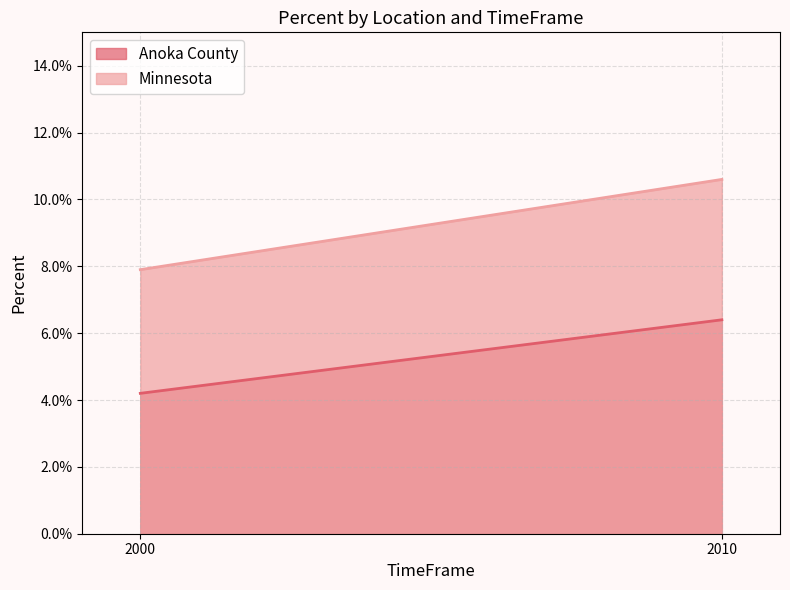

What is the total value across all series at 2010?

0.2